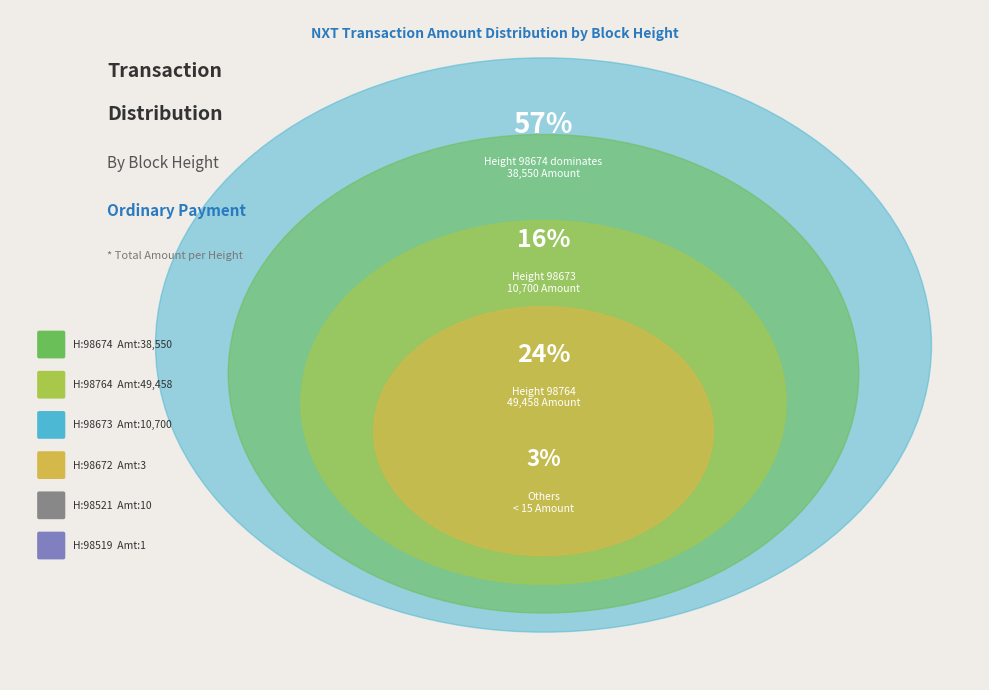

What portion of the pie excludes 98674?

42.9%